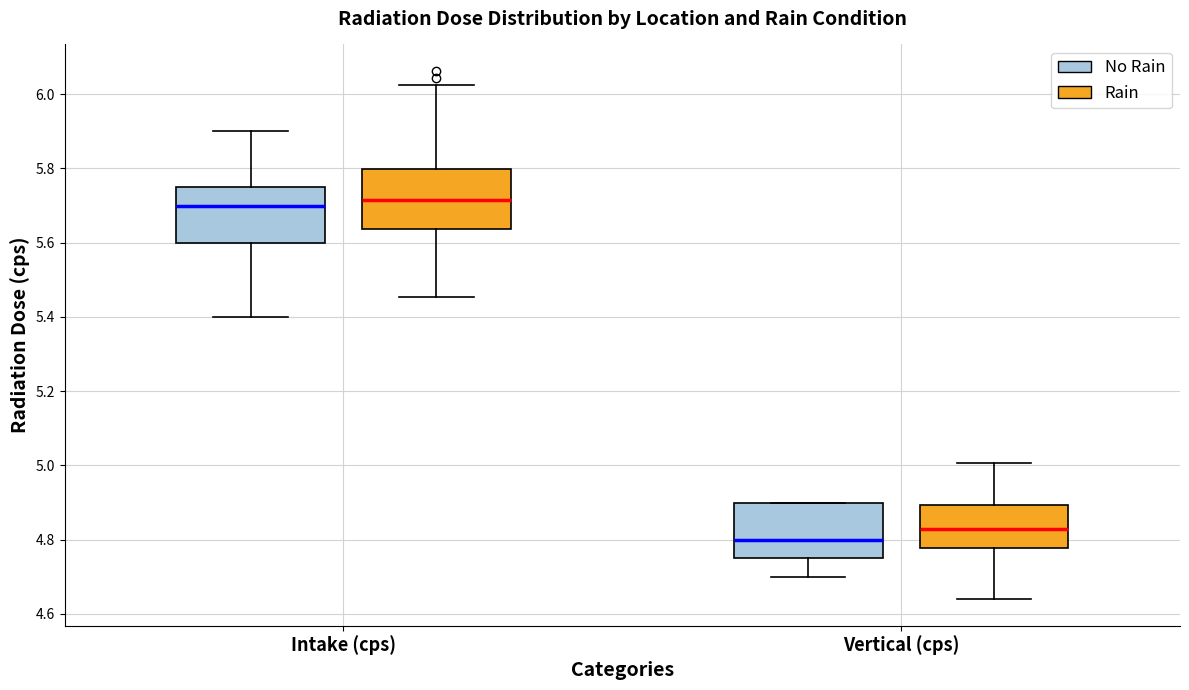

Reading left to right, transcribe this box plot: for each box, give where its median line is, the range the box spans, and where its two whiskers end, as read against the y-axis. The values are not printed on the chart, so give them approximately, as read against the axis.

Intake (cps) (No Rain): median 5.70, box 5.60 to 5.76, whiskers 5.40 to 5.90
Intake (cps) (Rain): median 5.72, box 5.64 to 5.80, whiskers 5.46 to 6.02
Vertical (cps) (No Rain): median 4.80, box 4.76 to 4.90, whiskers 4.70 to 4.90
Vertical (cps) (Rain): median 4.82, box 4.78 to 4.90, whiskers 4.64 to 5.00